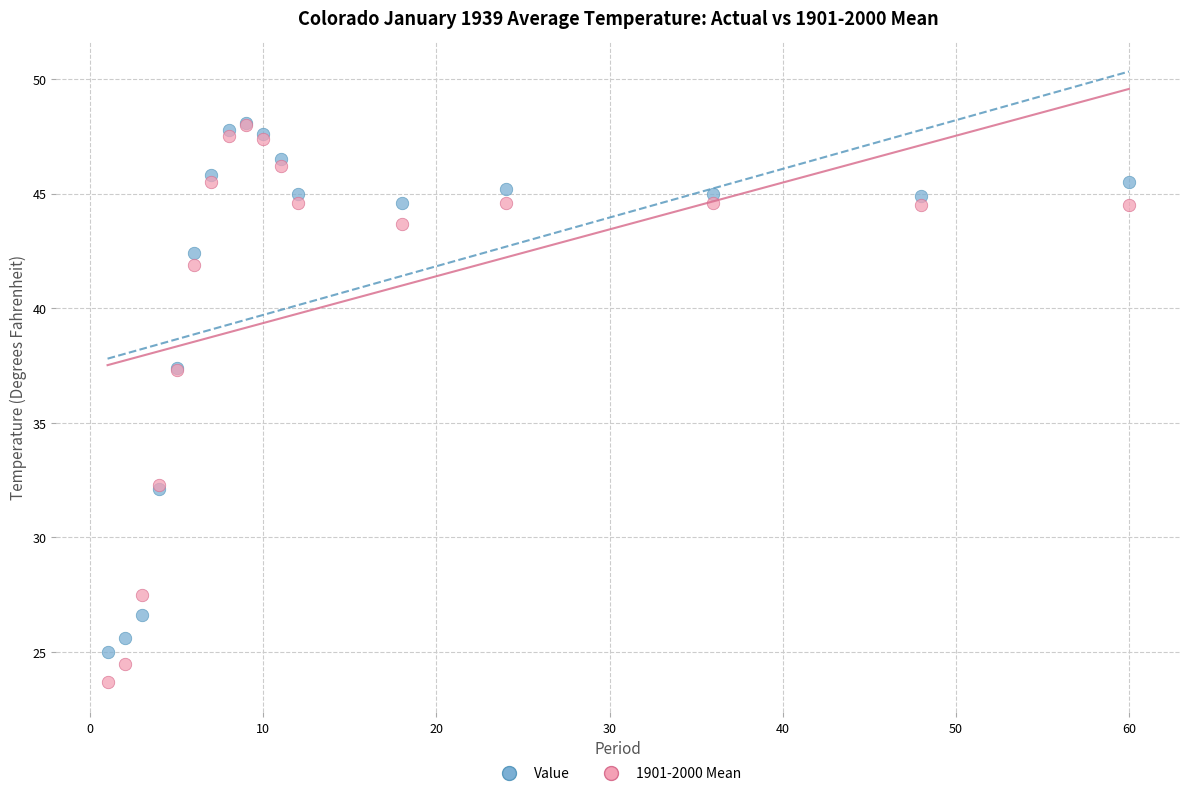

Which series reaches the minimum Y coordinate?

1901-2000 Mean